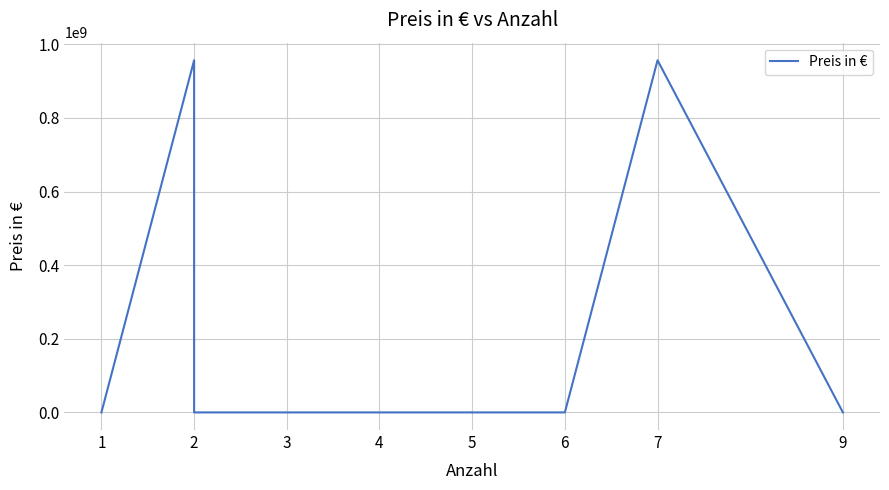

Is it true that the value at 3 is 2145.0?

False